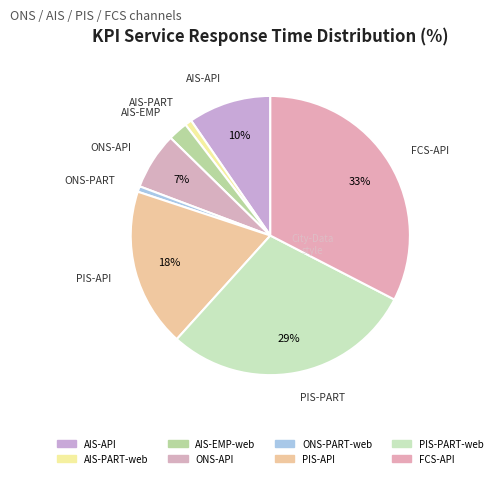

To the nearest percent, what is the average slice percentage?

12%